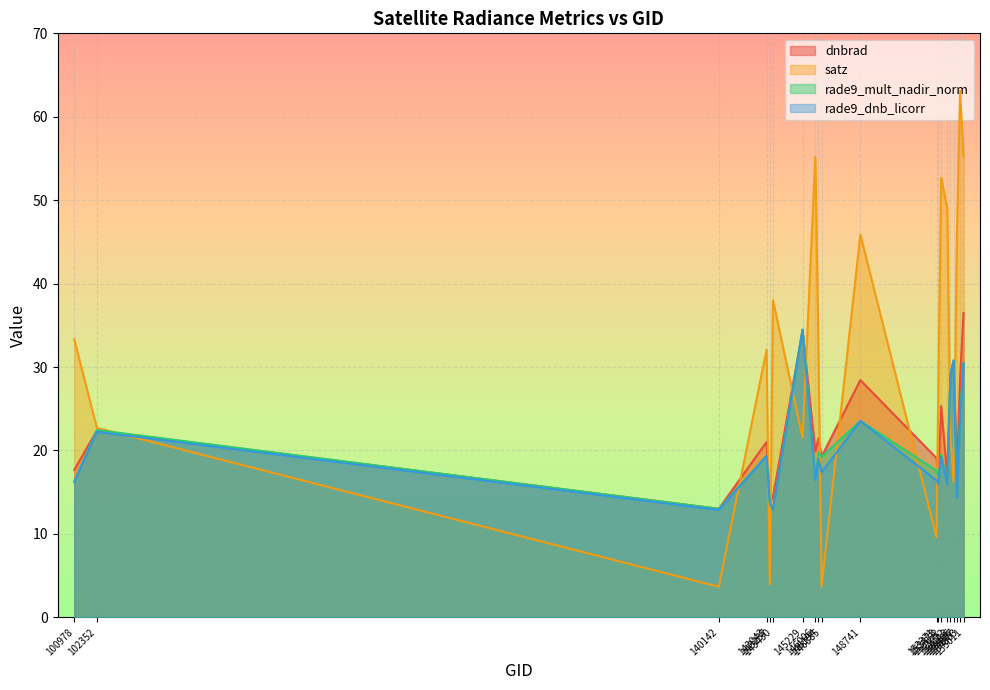

Reading left to right, transcribe all the data shown in this chart.

dnbrad: 17.7	22.4	13.0	21.0	13.7	14.4	34.4	19.9	21.5	19.2	28.4	19.1	16.6	25.3	16.9	29.0	30.7	17.3	28.8	36.5
satz: 33.3	22.7	3.7	32.1	4.0	38.0	21.5	55.1	32.4	3.7	45.9	9.6	27.7	52.7	49.0	21.8	16.2	45.9	63.1	55.2
rade9_mult_nadir_norm: 16.3	22.4	13.0	19.4	13.7	12.9	34.5	16.6	19.8	19.2	23.5	17.6	16.6	19.5	16.0	29.1	30.8	14.3	23.9	30.5
rade9_dnb_licorr: 16.3	22.2	12.9	19.4	13.7	12.9	34.5	16.5	19.0	17.4	23.5	16.4	15.9	19.3	16.0	29.1	30.8	14.3	23.9	30.5